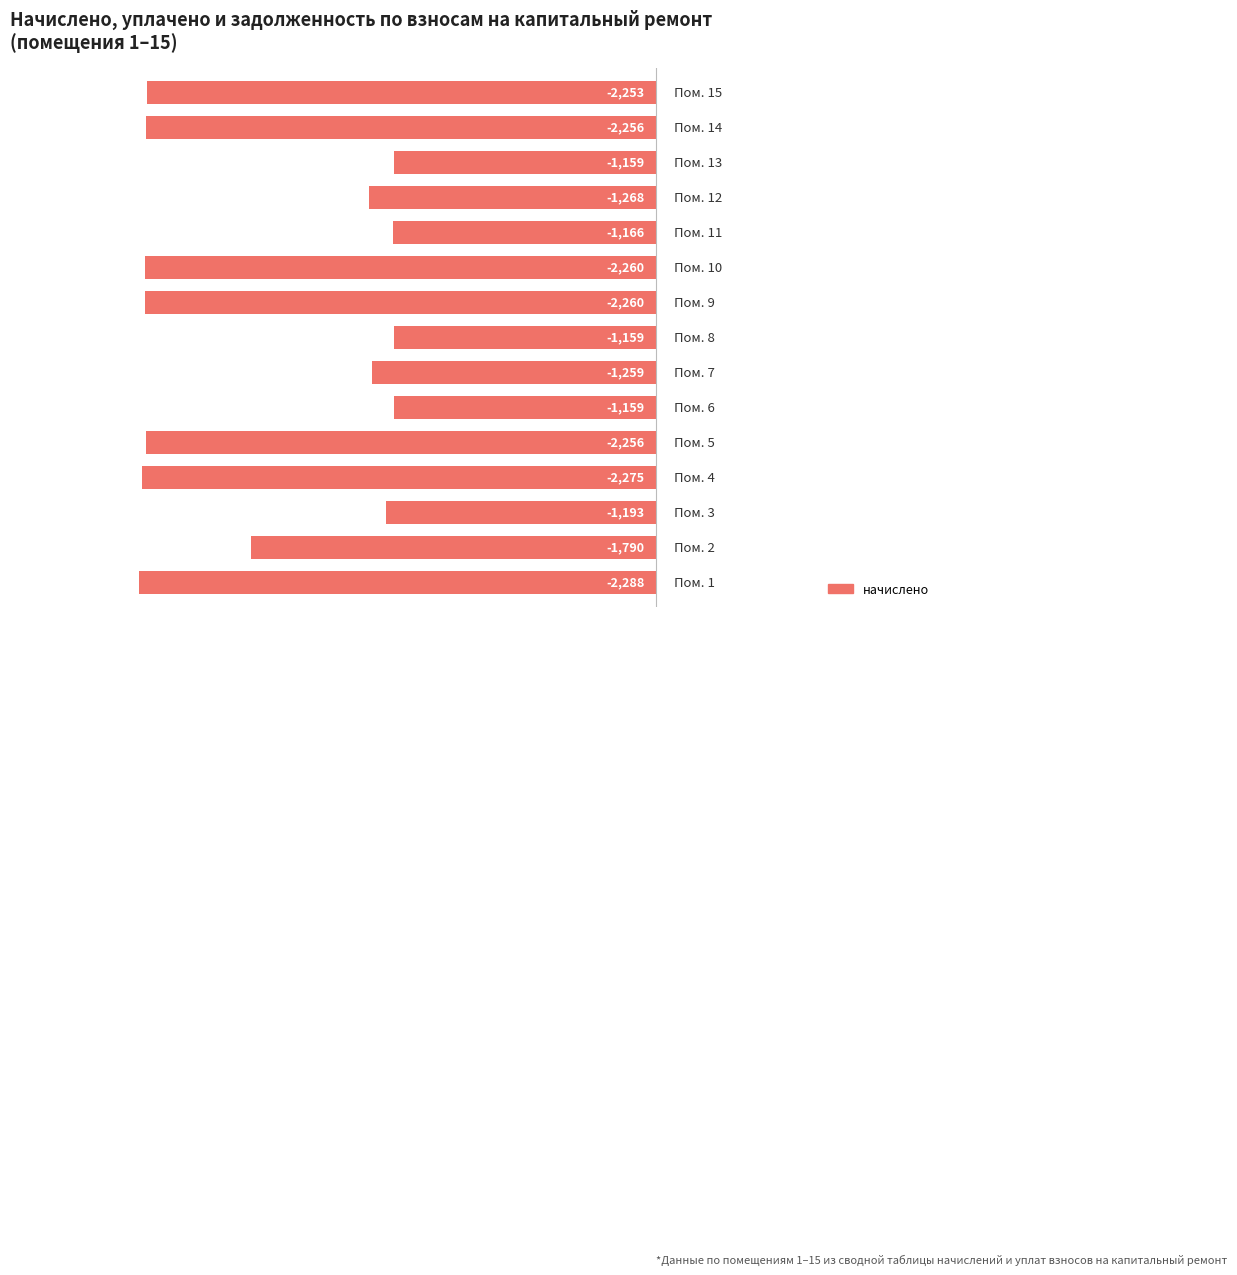

Does the chart contain any negative values?

Yes